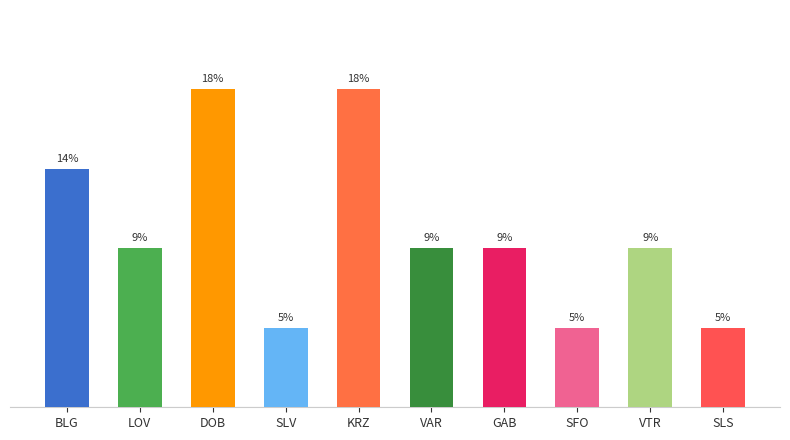

Does the chart contain any negative values?

No